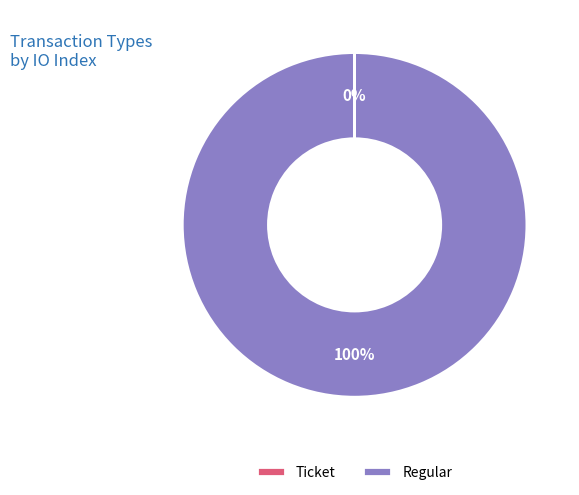

Is Regular the majority of the pie?

Yes